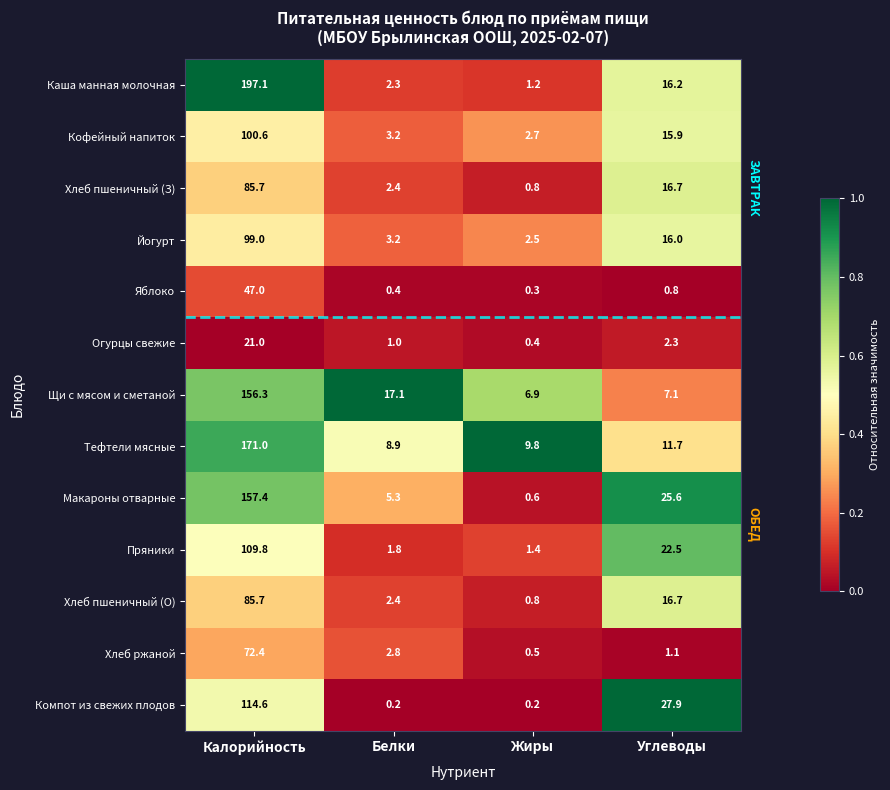

True or false: Тефтели мясные has a value of 227.1 at Калорийность.

False